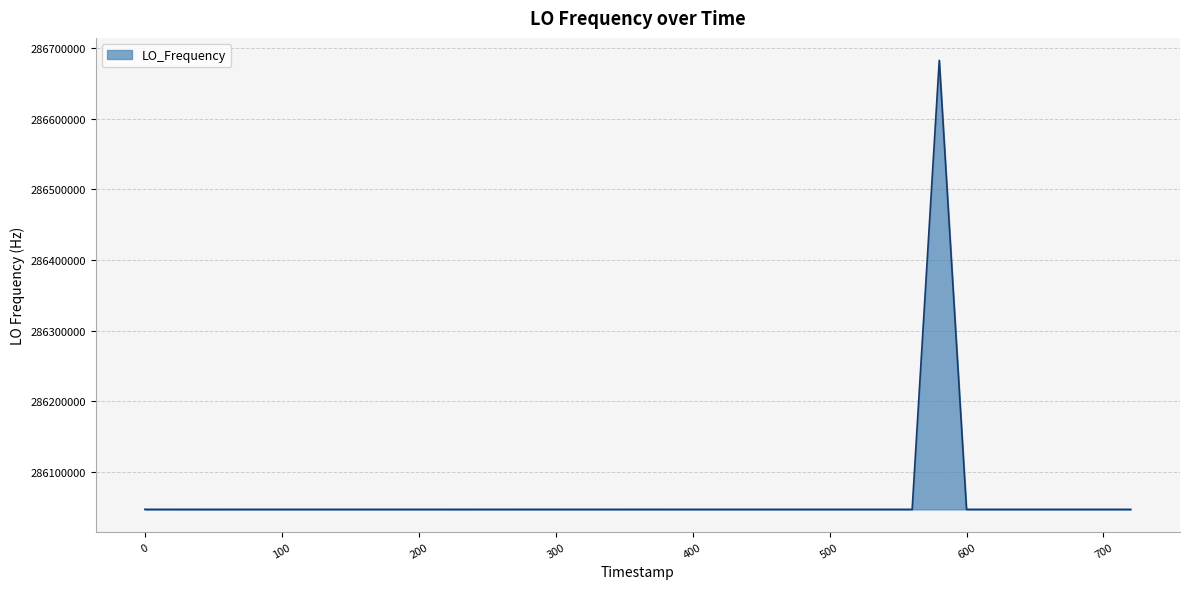

What is the difference between the maximum and minimum values?

635716.1